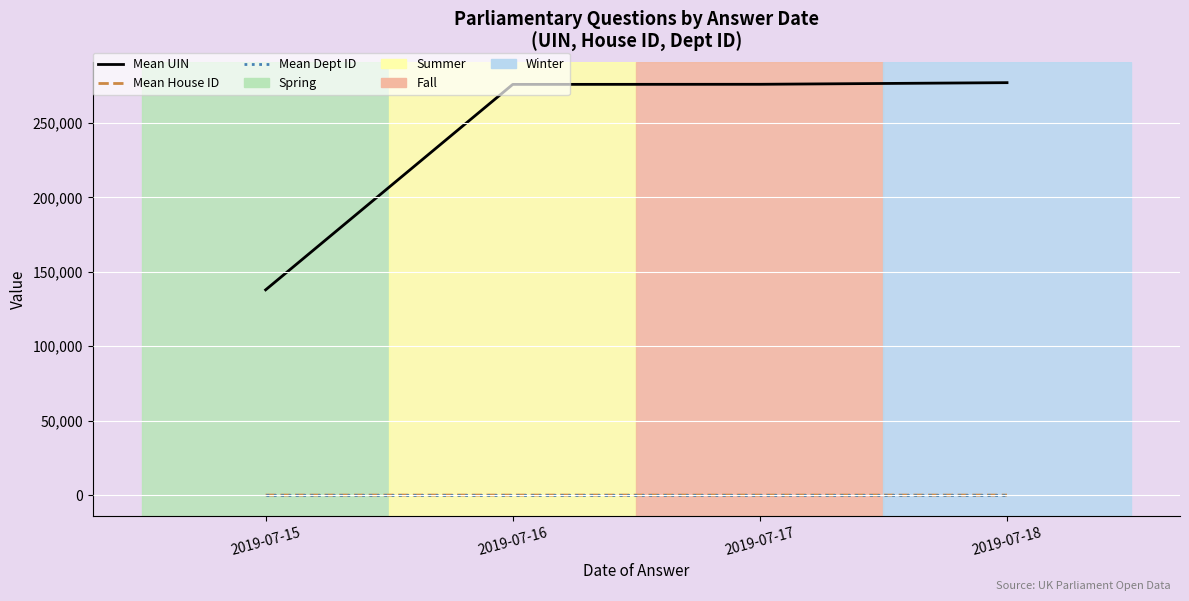

Is this an area chart (filled region under the line)?

No